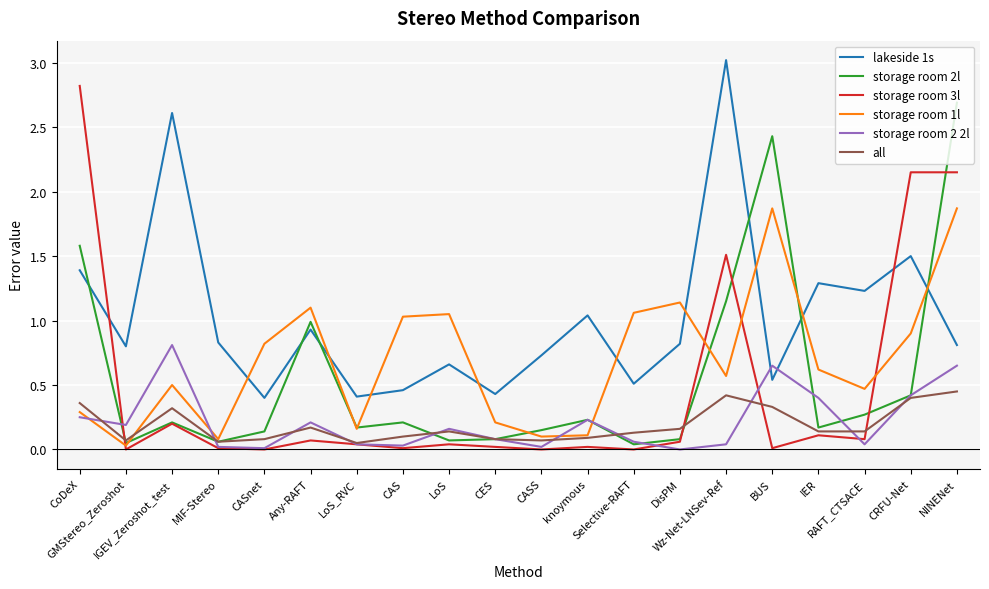

Where do storage room 2 2l and storage room 3l first cross each other?

CoDeX and GMStereo_Zeroshot